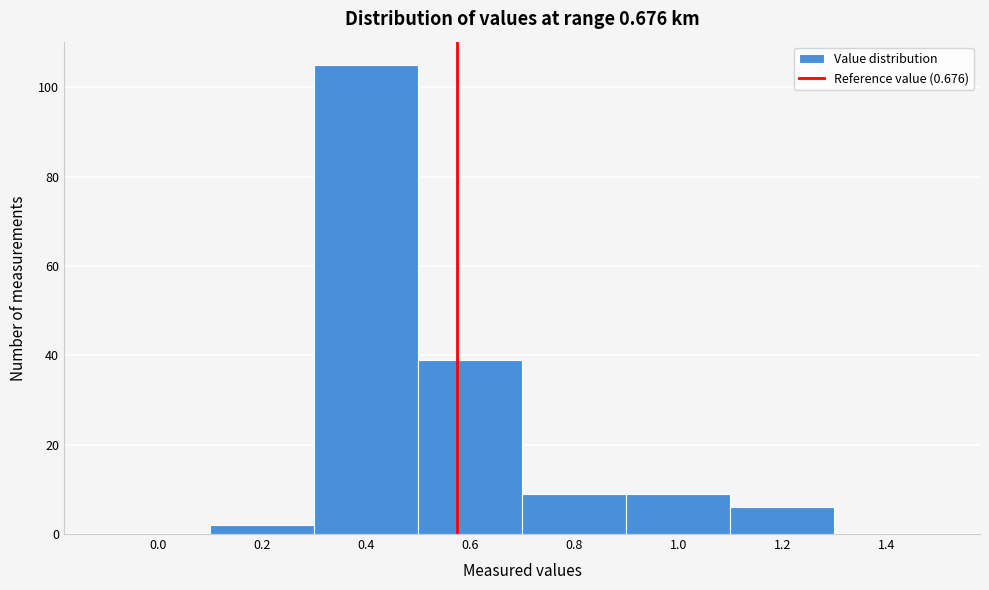

Reading left to right, extract all data points from this chart.

0.0=0	0.2=2	0.4=105	0.6=39	0.8=9	1.0=9	1.2=6	1.4=0